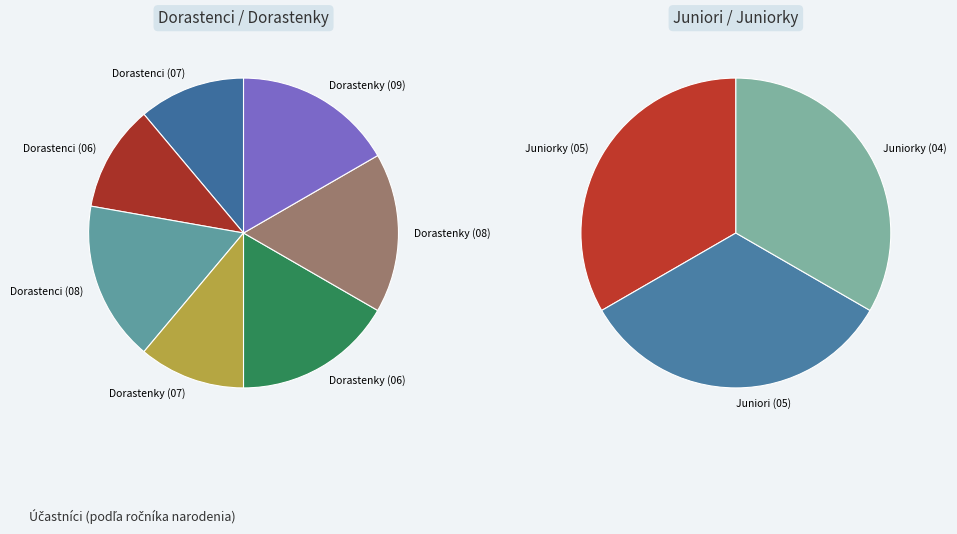

The Dorastenci slice represents 31% of the pie. True or false?

False